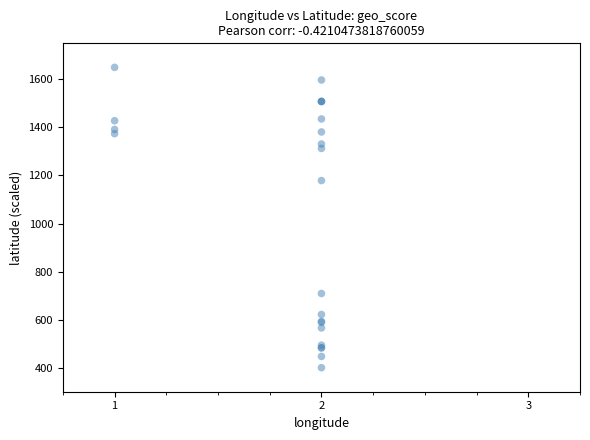

What Y value in the scatter plot is closest to 1025?

1178.9